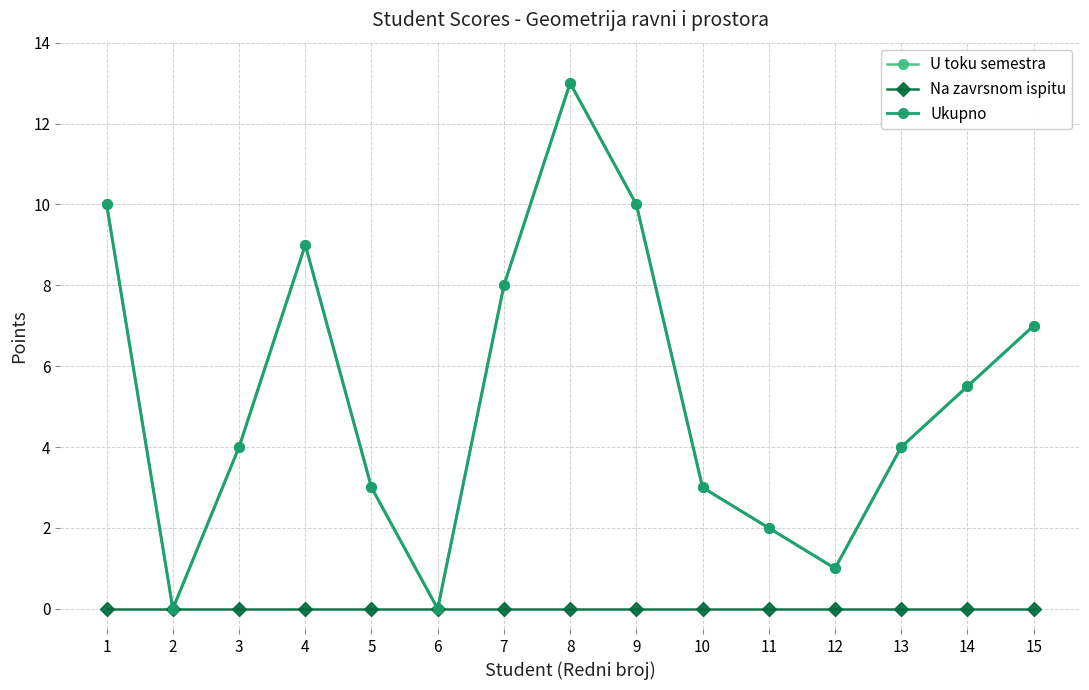

True or false: Ukupno and U toku semestra intersect in this chart.

False